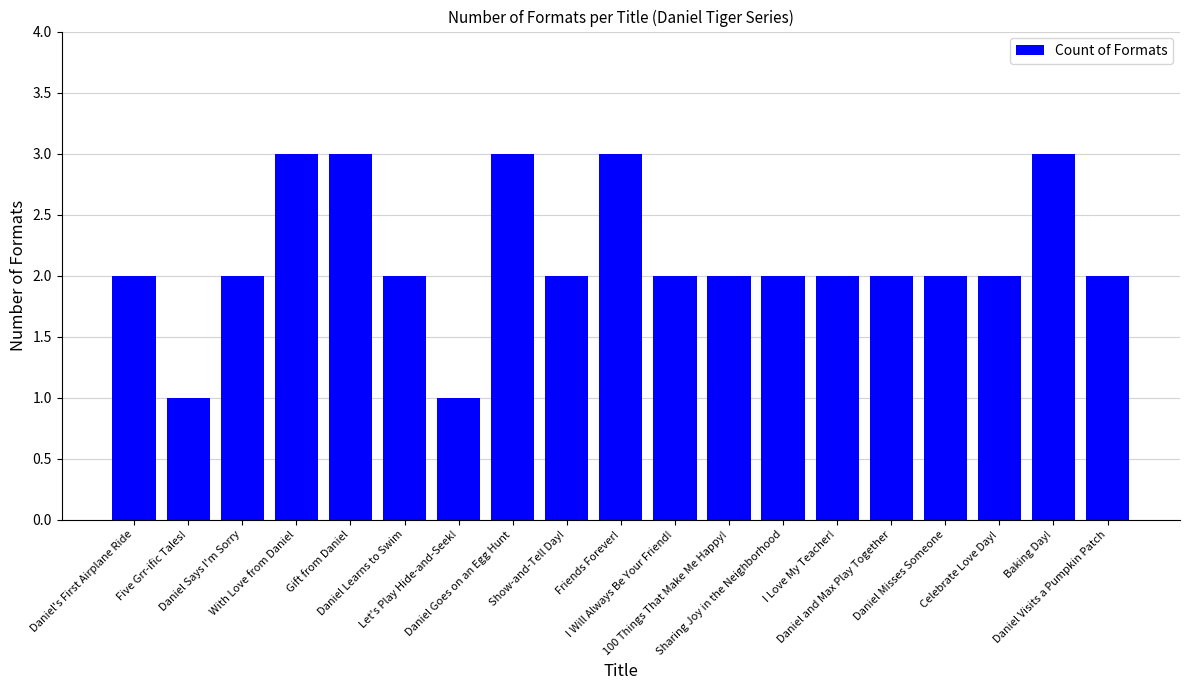

What is the smallest value displayed?

1